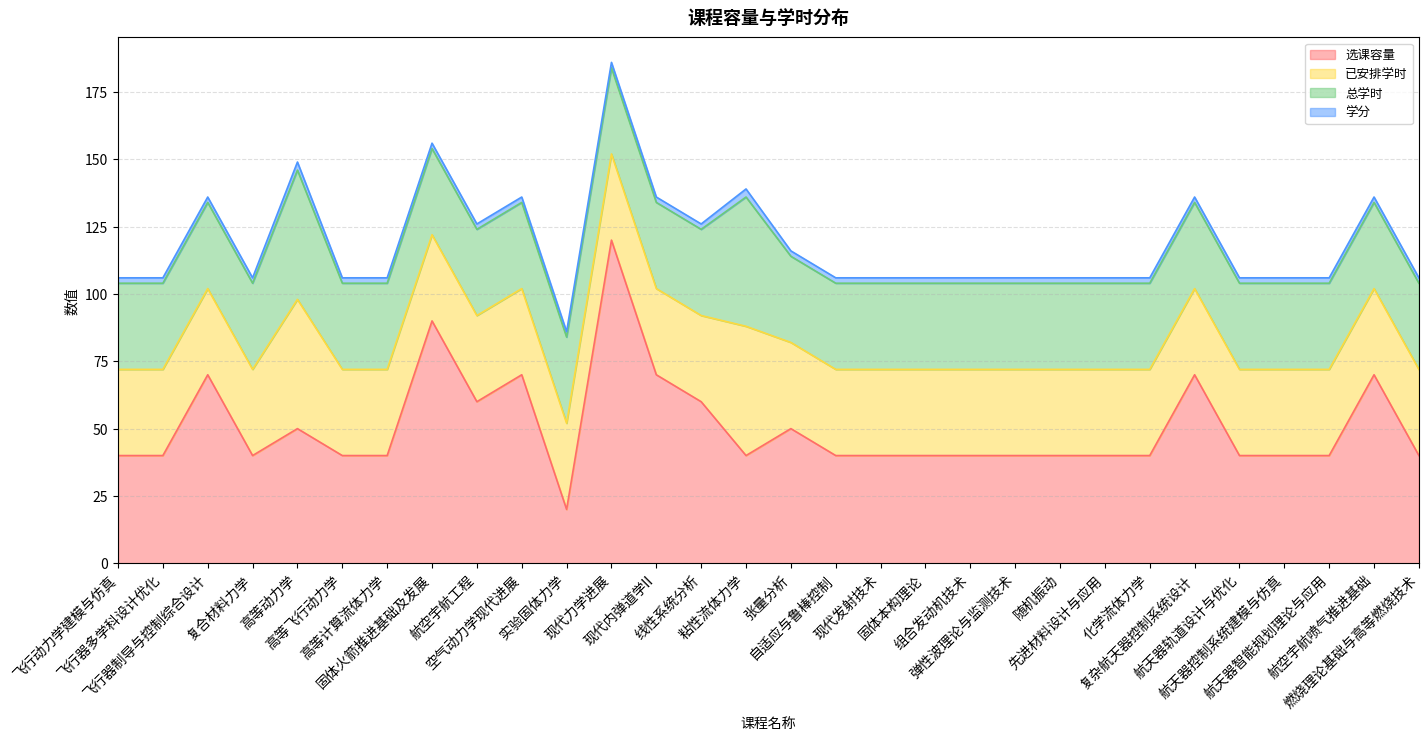

True or false: 已安排学时 and 学分 cross at least once.

False